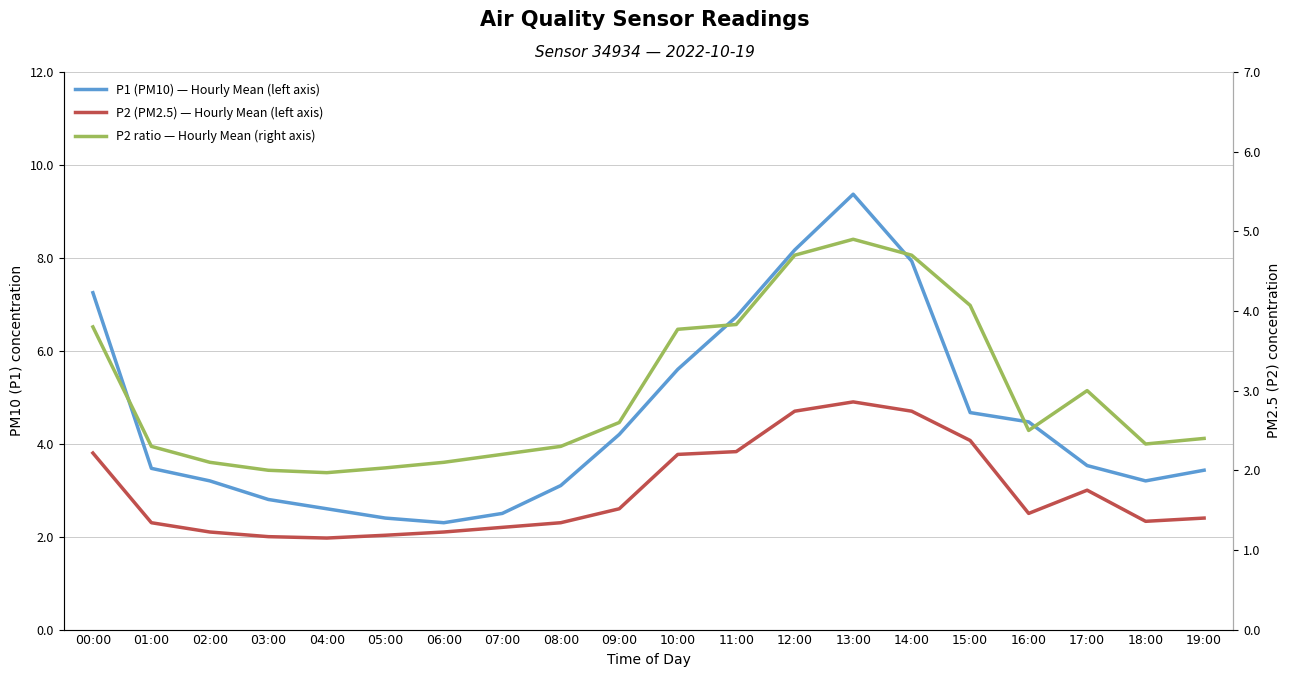

How many data points in P2 ratio — Hourly Mean (right axis) are above 2?

18